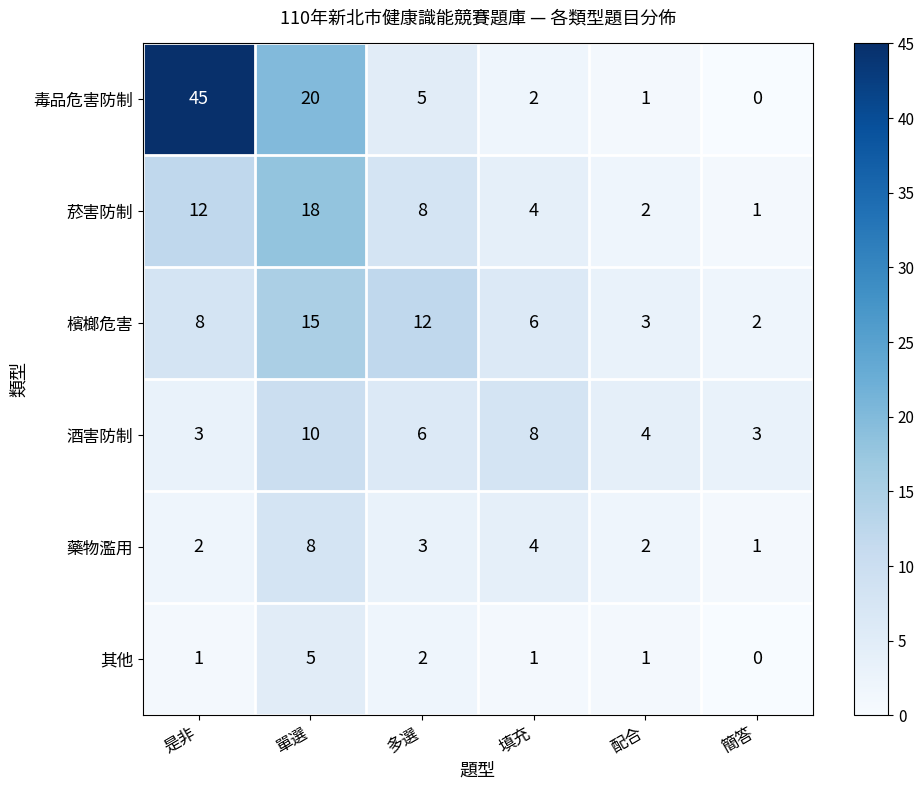

What is the average value of the 藥物濫用 series?

3